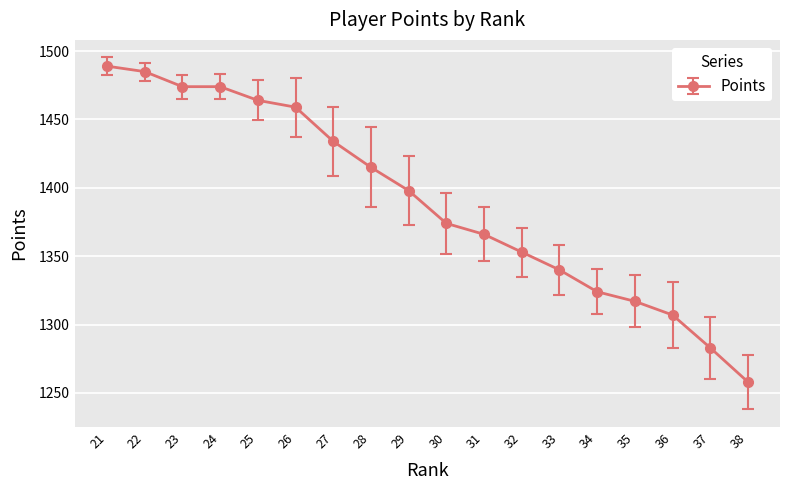

What is the value of the 2nd point from the left?

1485